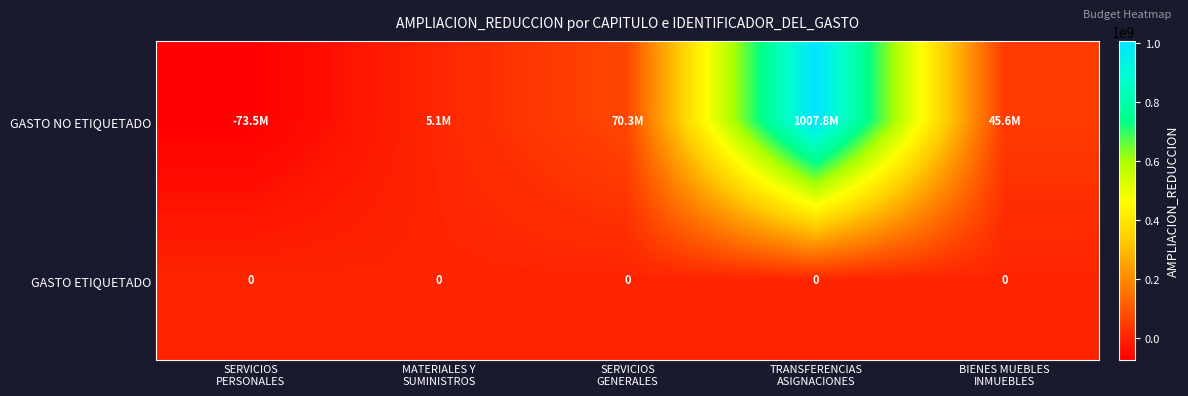

At which label does GASTO NO ETIQUETADO reach its minimum?

SERVICIOS PERSONALES